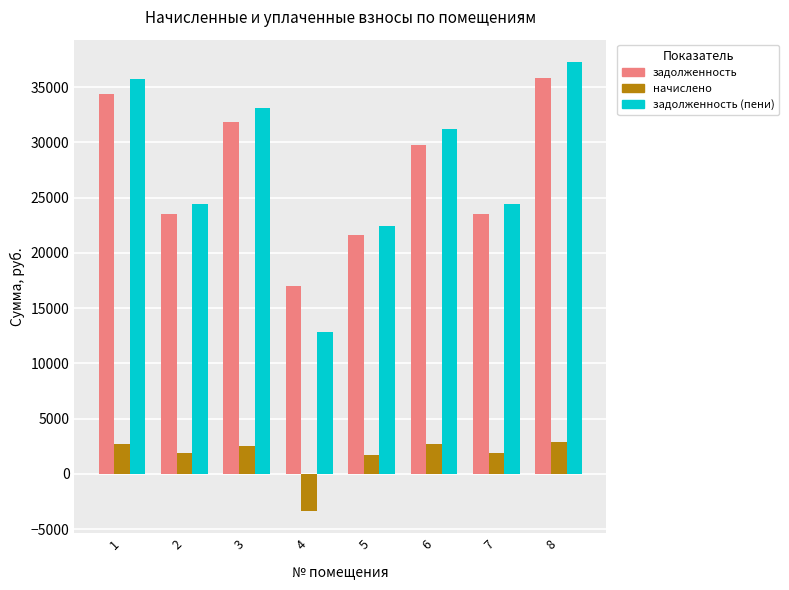

What are all the series names shown in the legend?

задолженность, начислено, задолженность (пени)